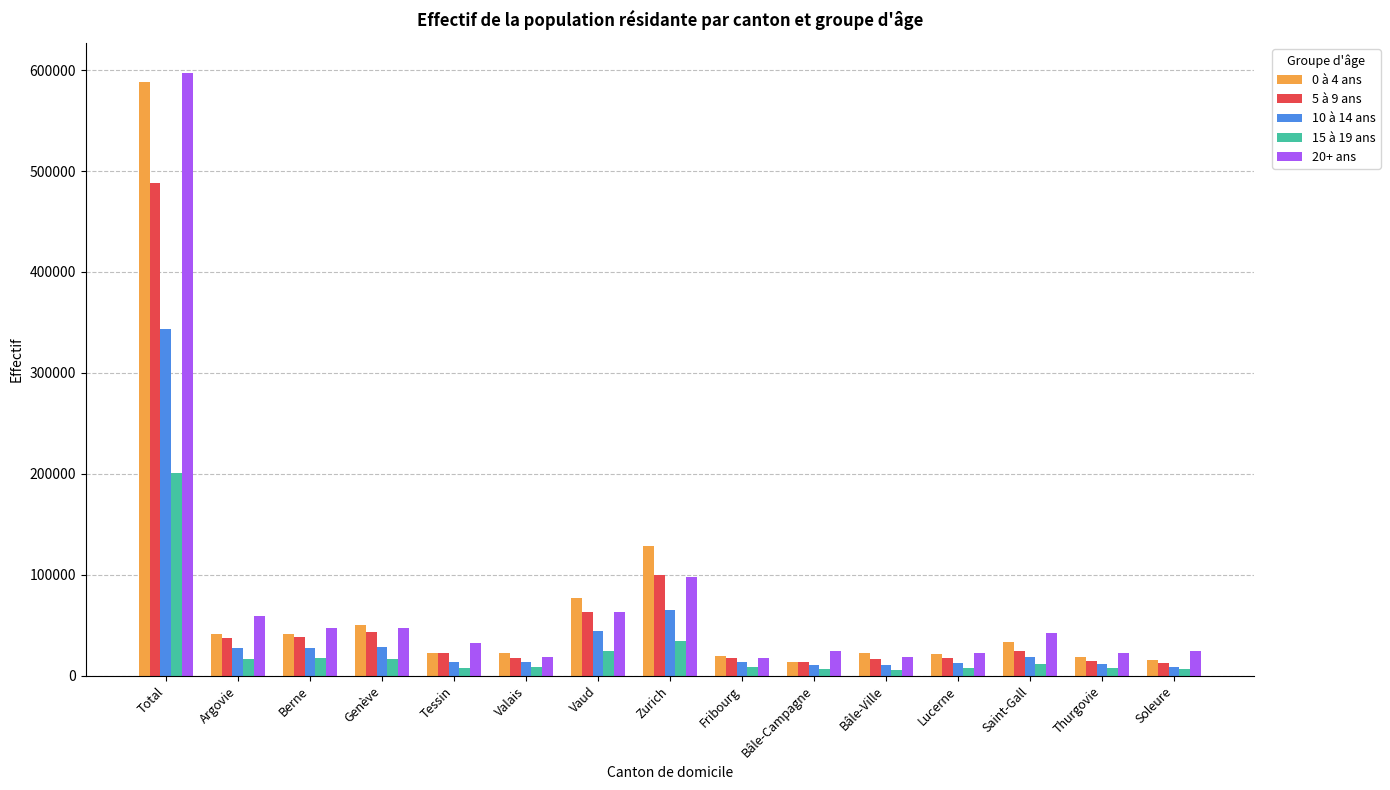

Which category has the highest value across all series?

Total